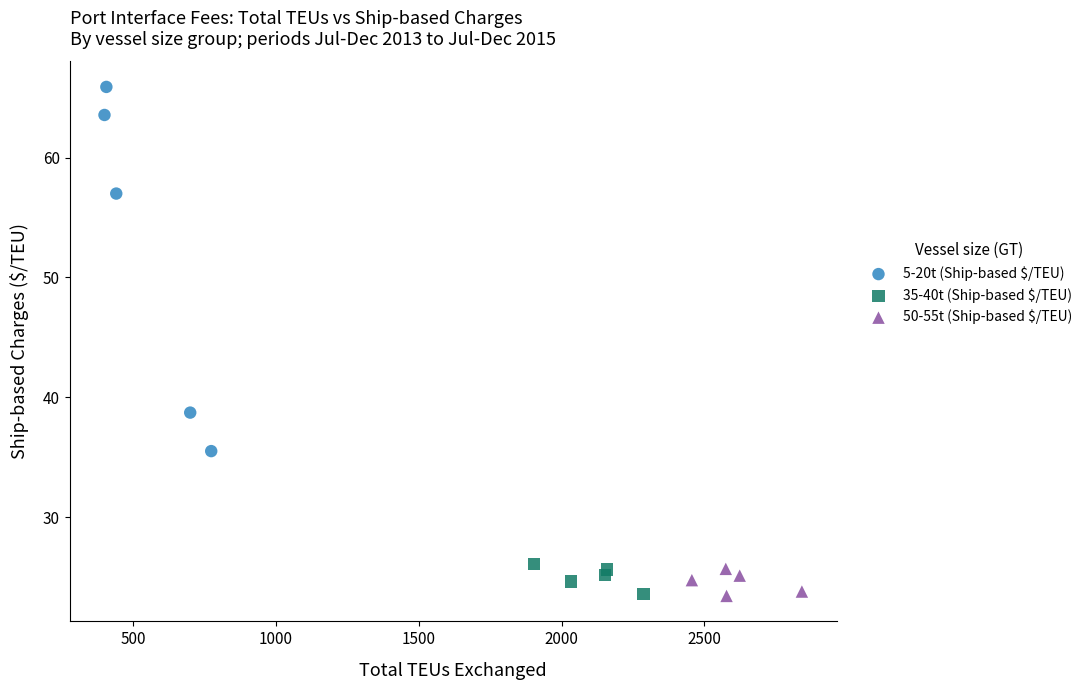

Which series reaches the maximum Y coordinate?

5-20t (Ship-based $/TEU)